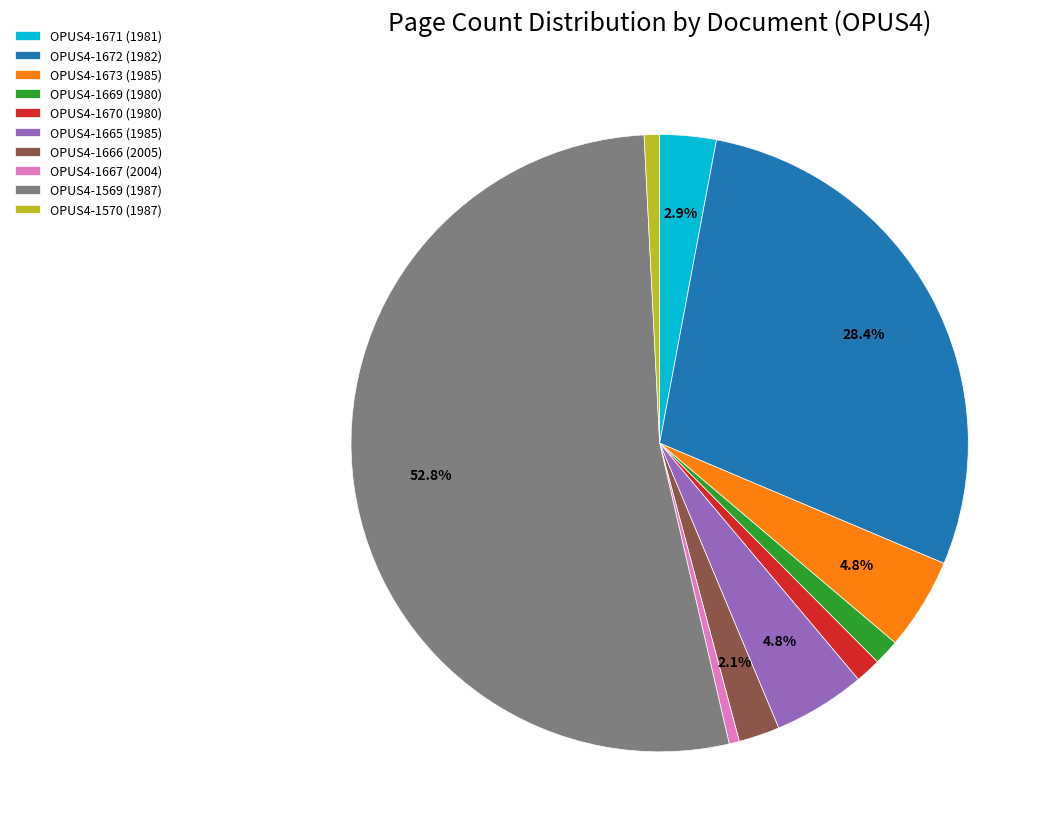

Is the sum of OPUS4-1665 (1985) and OPUS4-1570 (1987) greater than half?

No